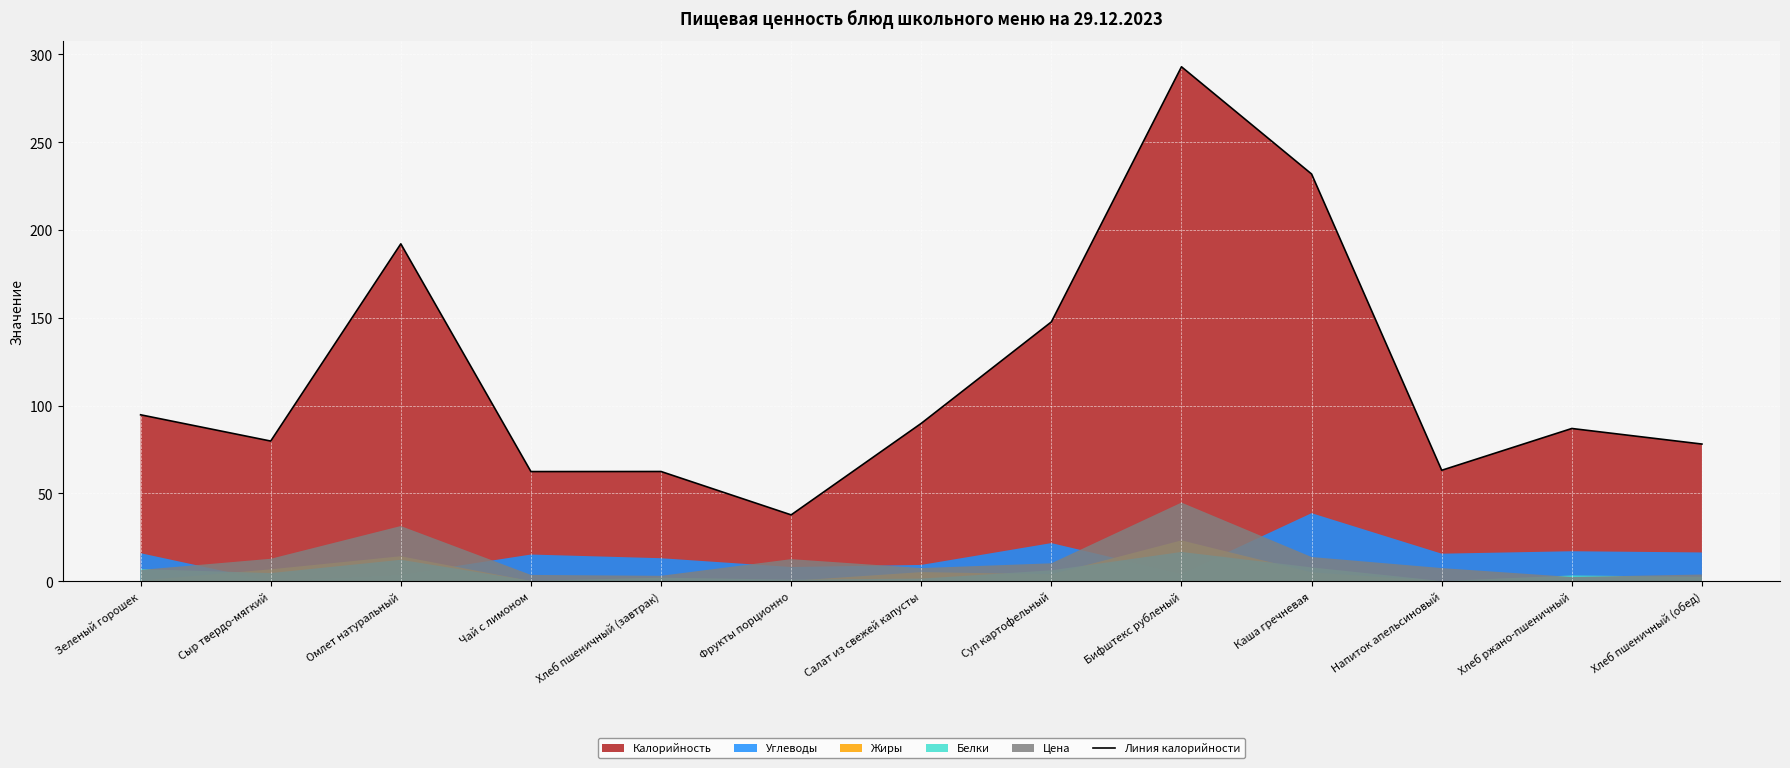

What is the change in value from Суп картофельный to Каша гречневая?

+84.2